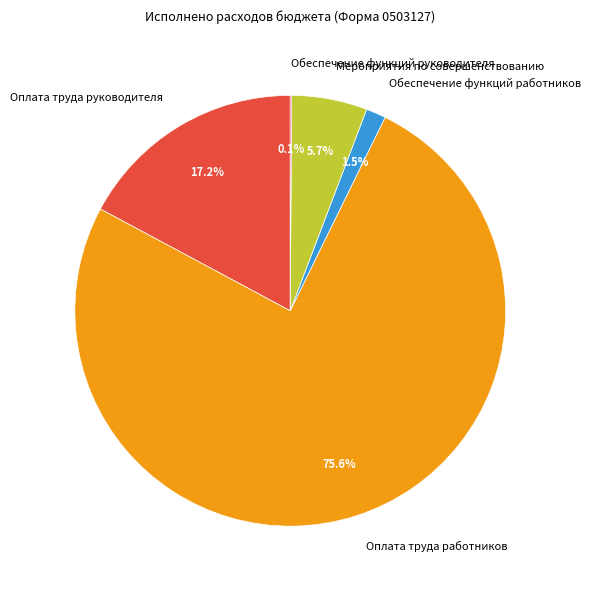

Which slice is the largest?

Оплата труда работников